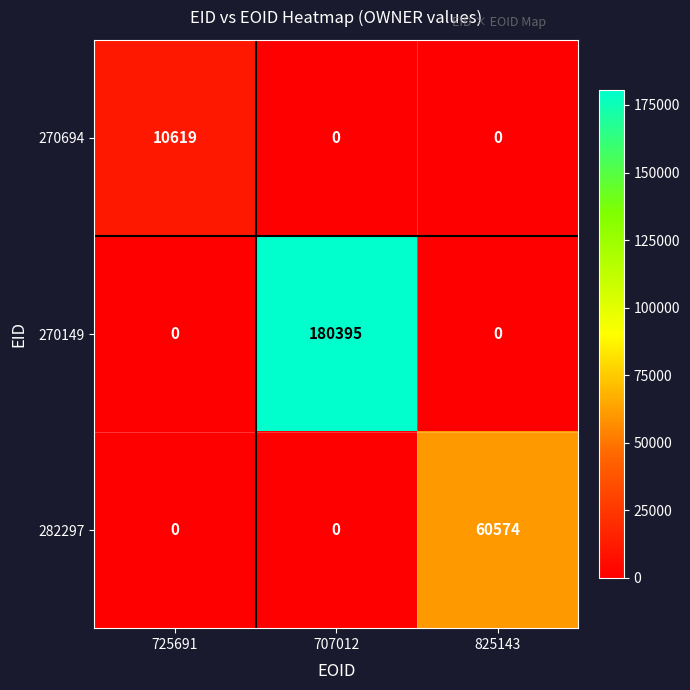

Which series has the largest range (max minus min)?

270149